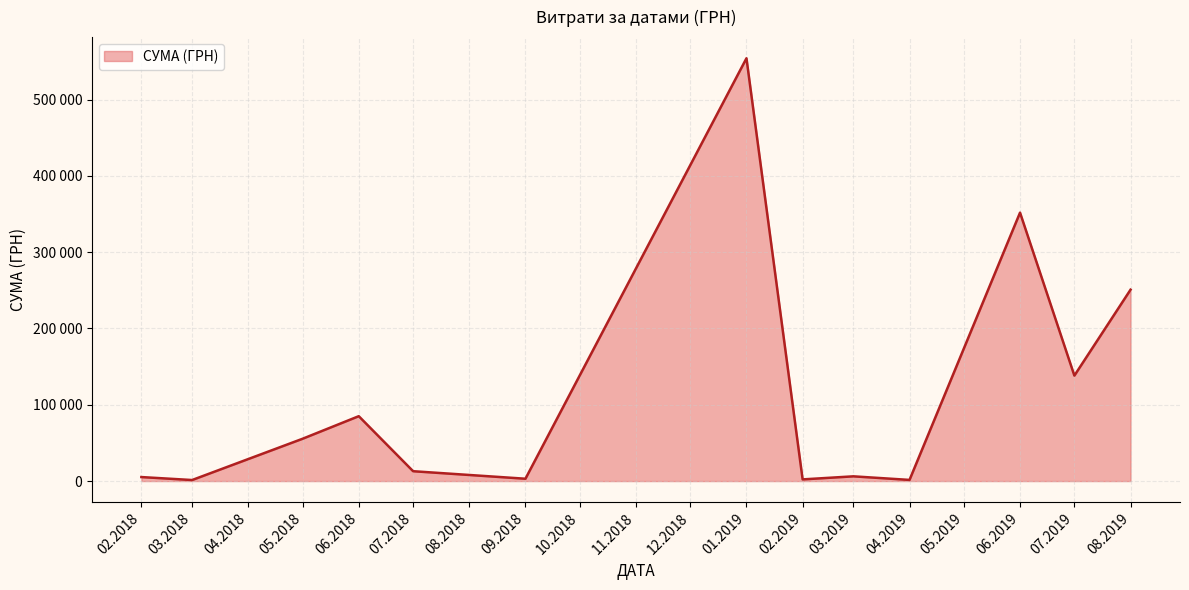

Does the chart display data point markers on the line(s)?

No